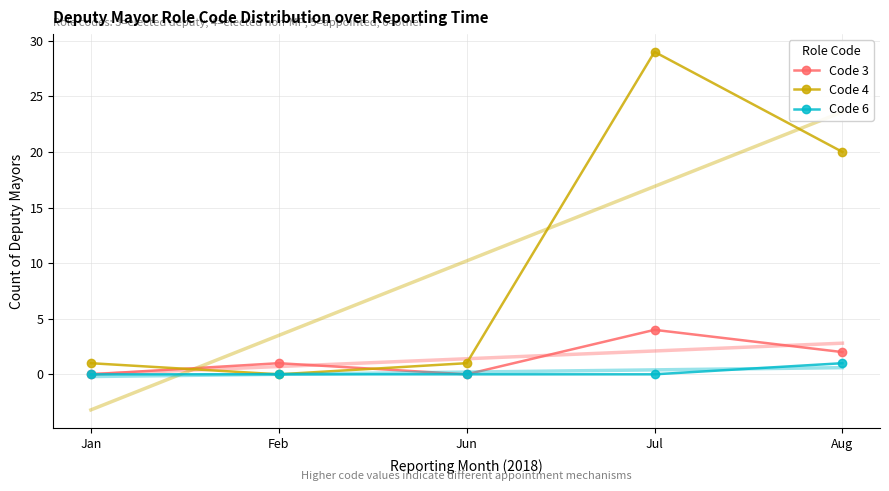

What are all the series names shown in the legend?

Code 3, Code 4, Code 6